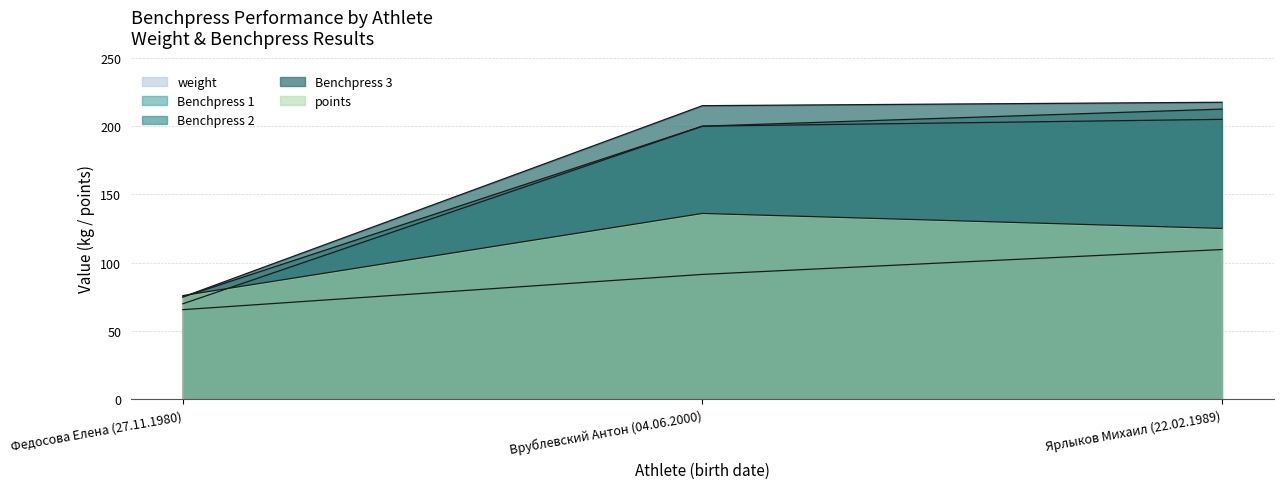

What are all the series names shown in the legend?

weight, Benchpress 1, Benchpress 2, Benchpress 3, points